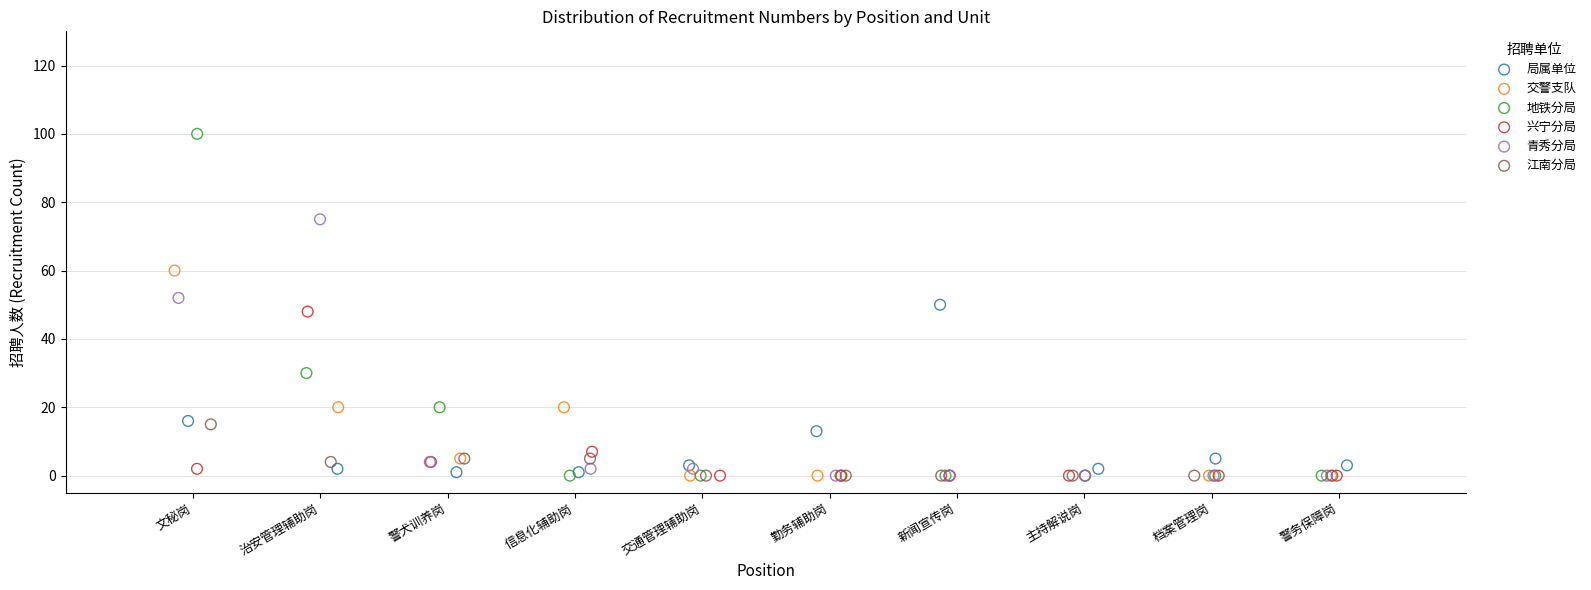

Which series has the largest Y range (max minus min)?

地铁分局